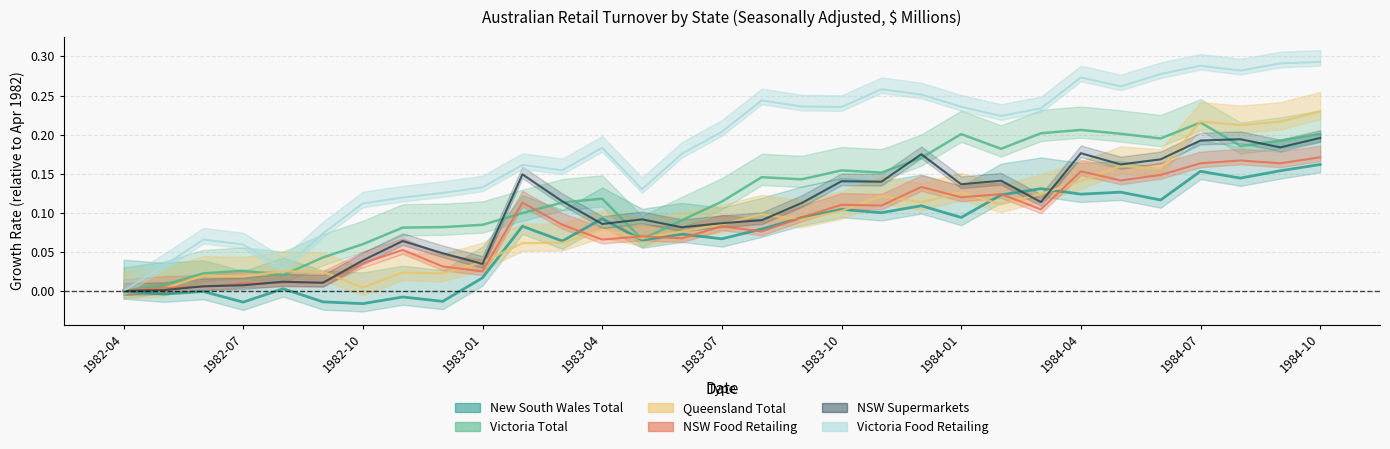

How many lines are shown in the chart?

6